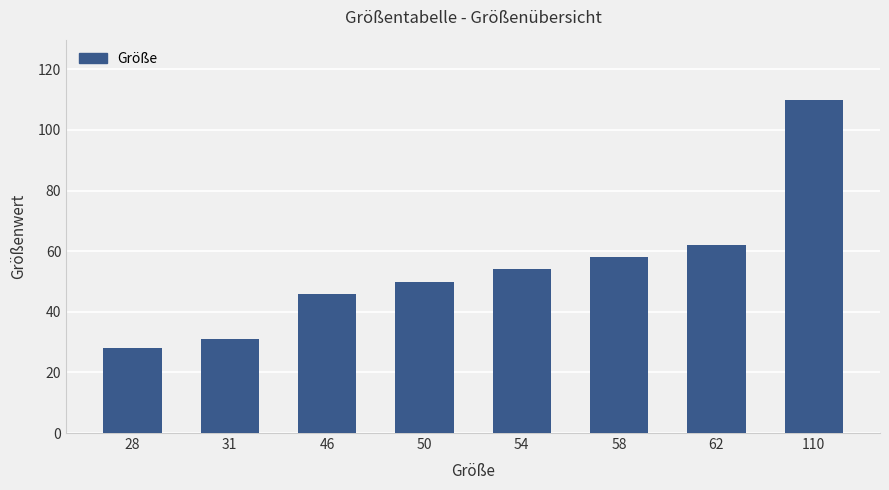

Reading left to right, extract all data points from this chart.

28	31	46	50	54	58	62	110